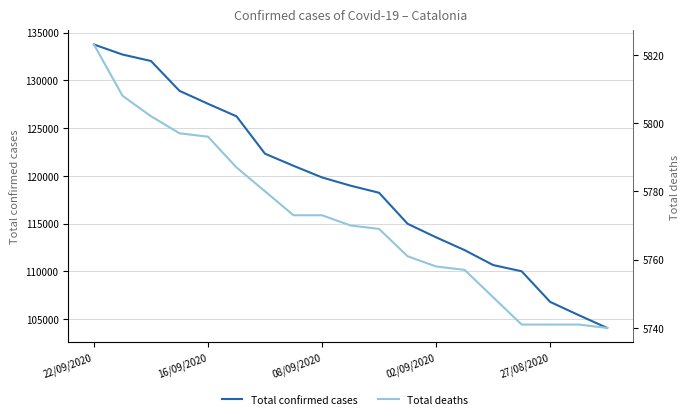

Rank the series by their average value, from highest to lowest.

Total confirmed cases, Total deaths